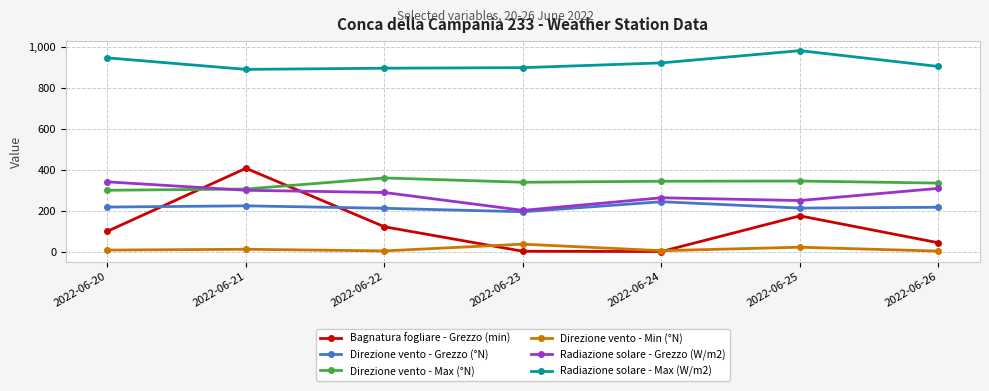

Which series has the largest range (max minus min)?

Bagnatura fogliare - Grezzo (min)